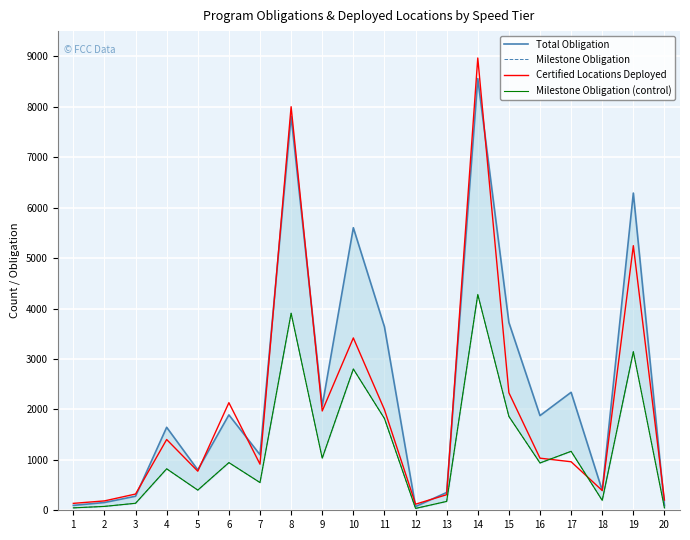

Which series has the largest range (max minus min)?

Certified Locations Deployed